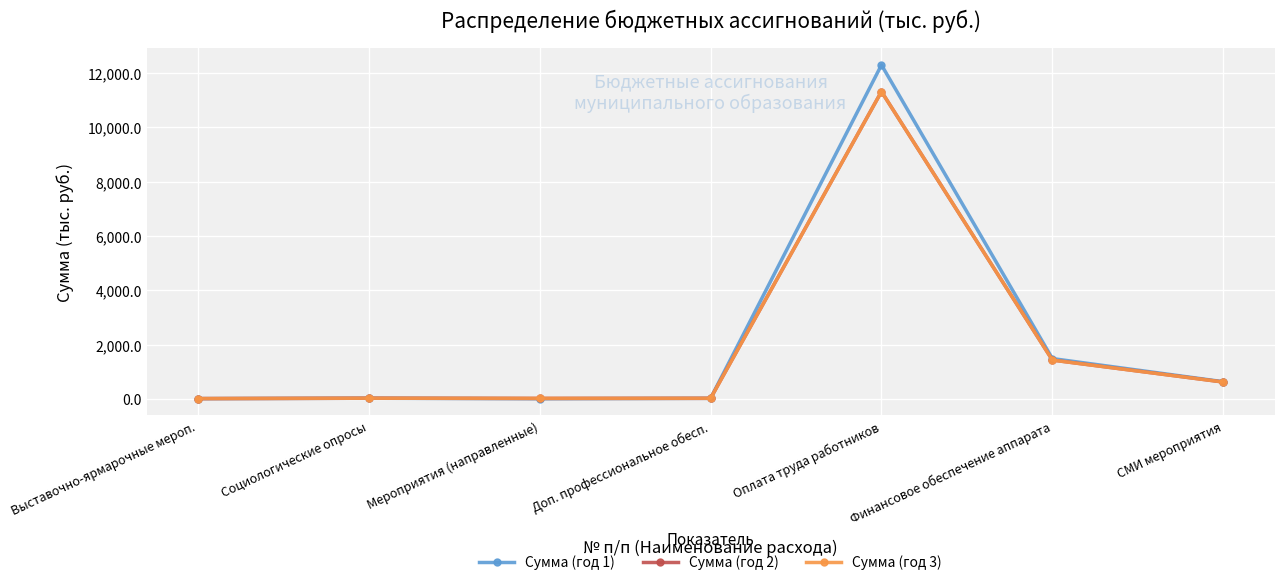

Does the chart have visible grid lines?

Yes